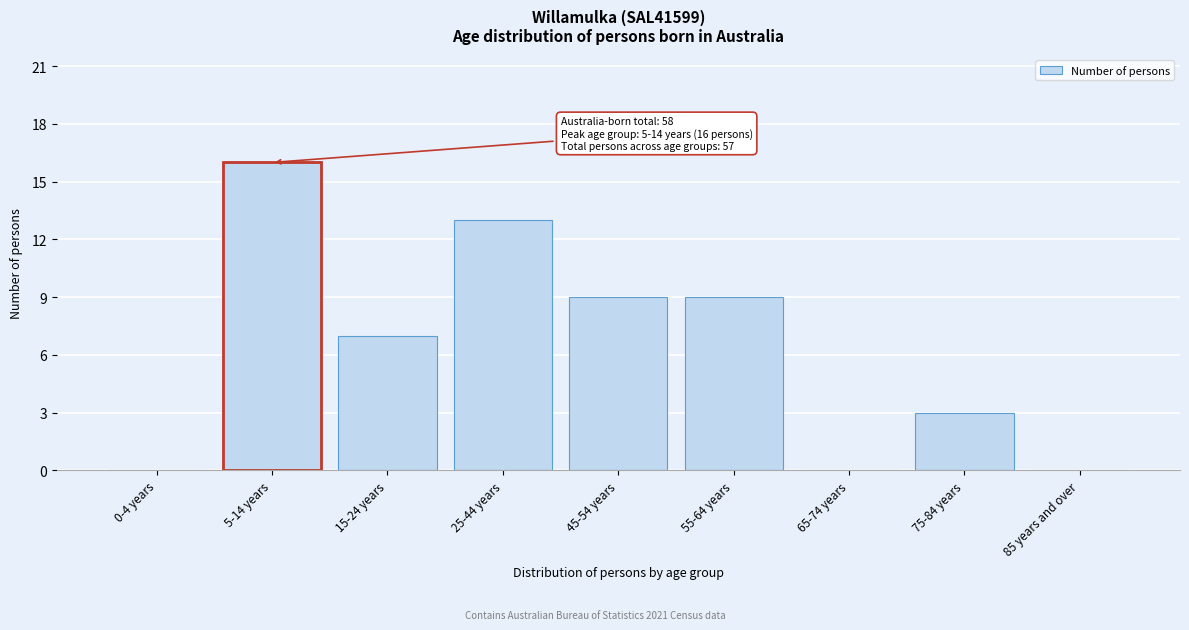

Reading left to right, extract all data points from this chart.

0-4 years=0	5-14 years=16	15-24 years=7	25-44 years=13	45-54 years=9	55-64 years=9	65-74 years=0	75-84 years=3	85 years and over=0